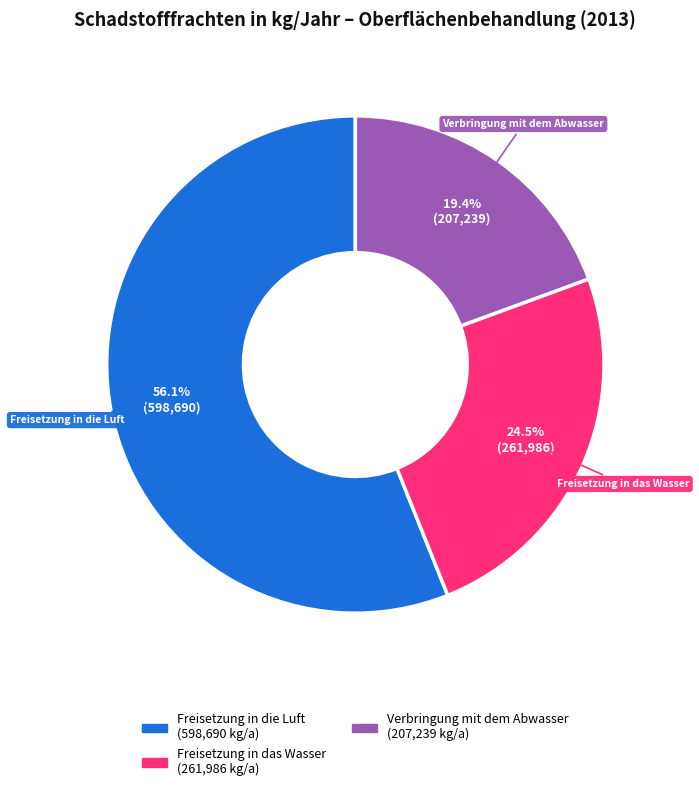

Does any single category account for the majority?

Yes